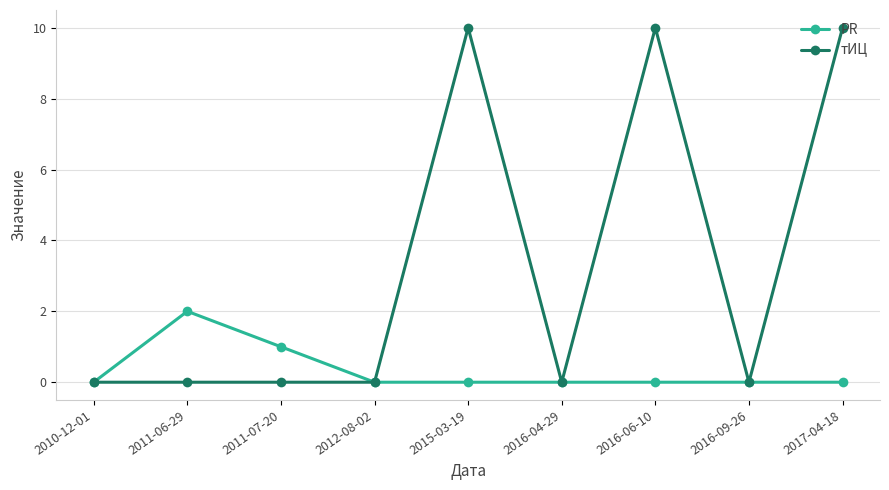

Which series has the largest total across all categories?

тИЦ